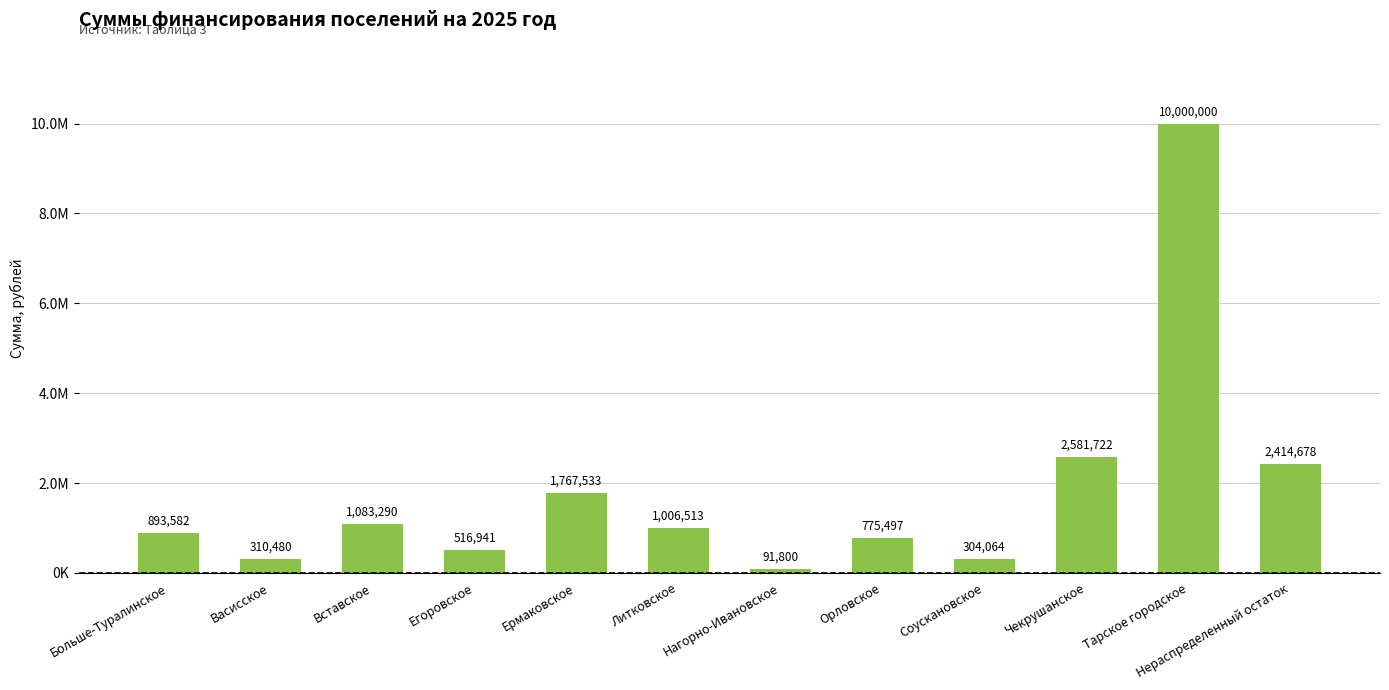

What is the change in value from Литковское to Нераспределенный остаток?

+1408165.6